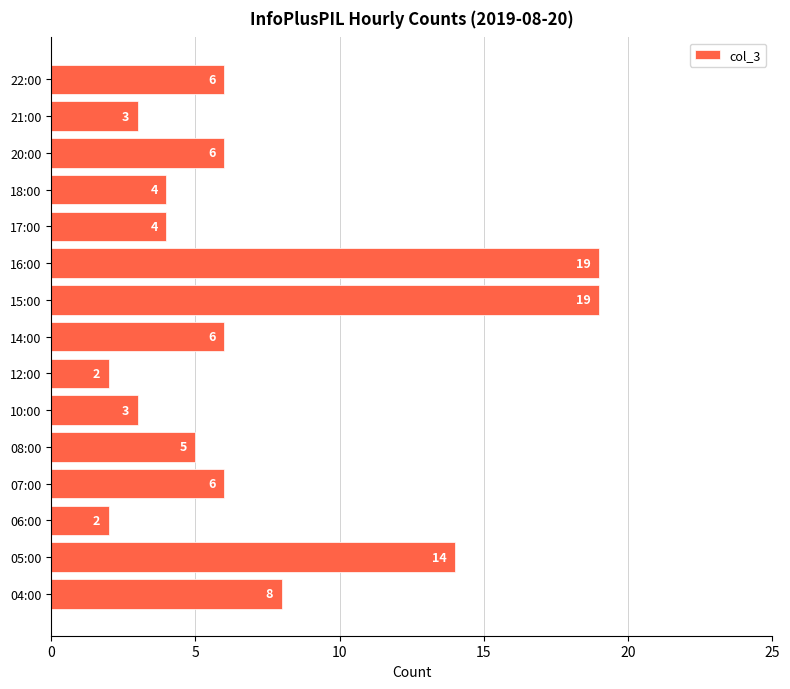

Is it true that the value at 08:00 is 5?

True